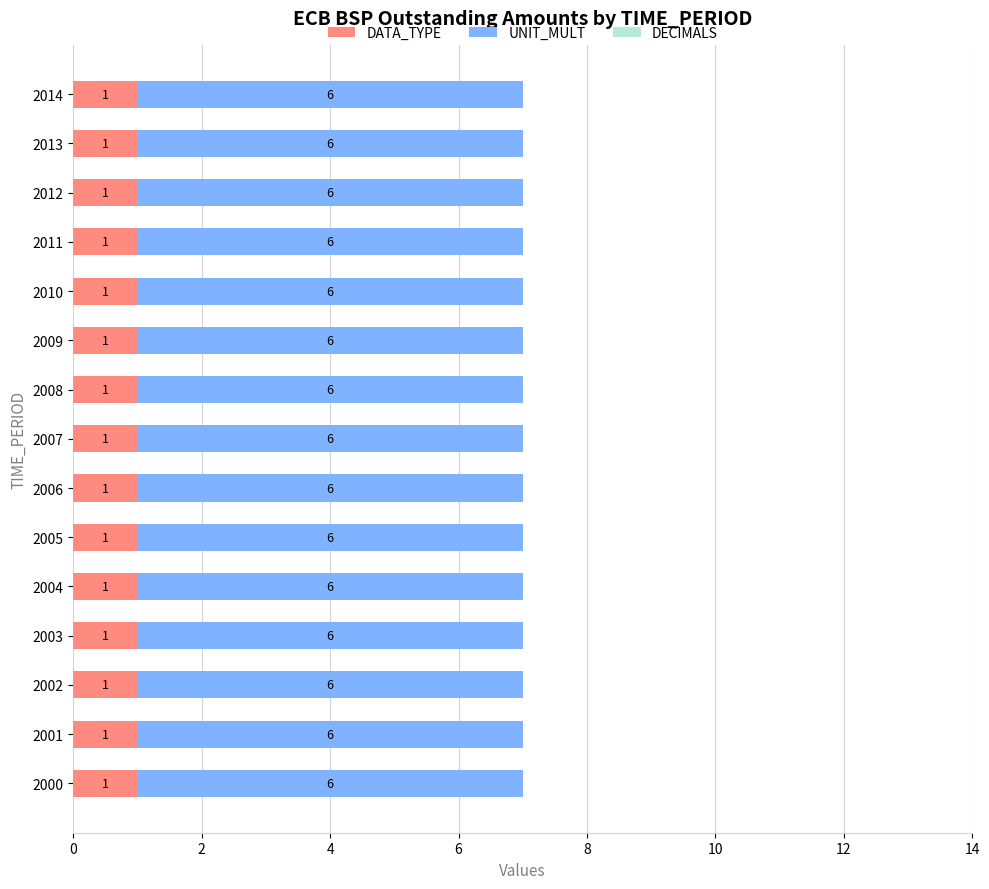

The value of DATA_TYPE at 2012 is 0. True or false?

False